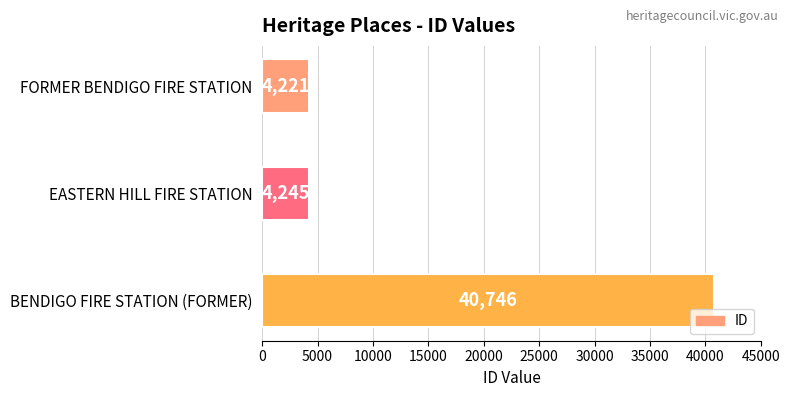

Where is the data nearest to the value 22483?

EASTERN HILL FIRE STATION